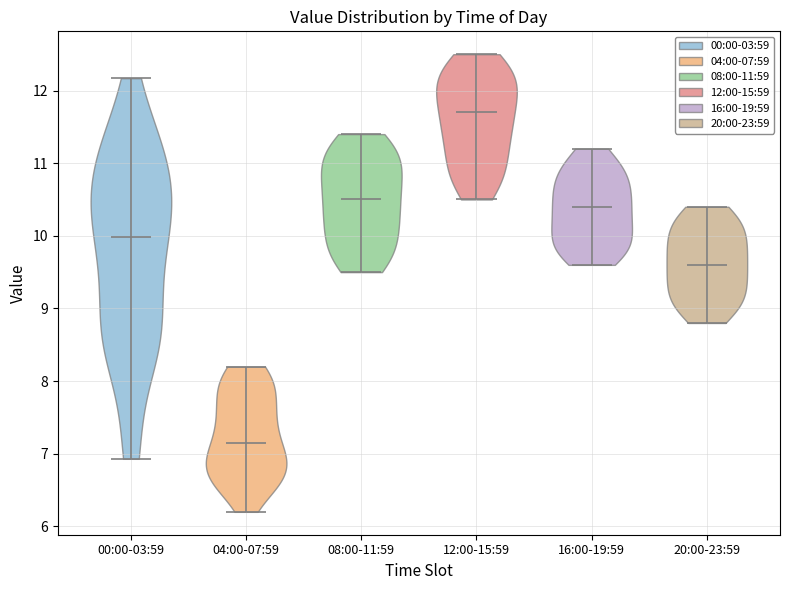

Where does the median line of the violin for 12:00-15:59 sit on the y-axis? The values are not printed on the chart, so give them approximately, as read against the axis.

11.7